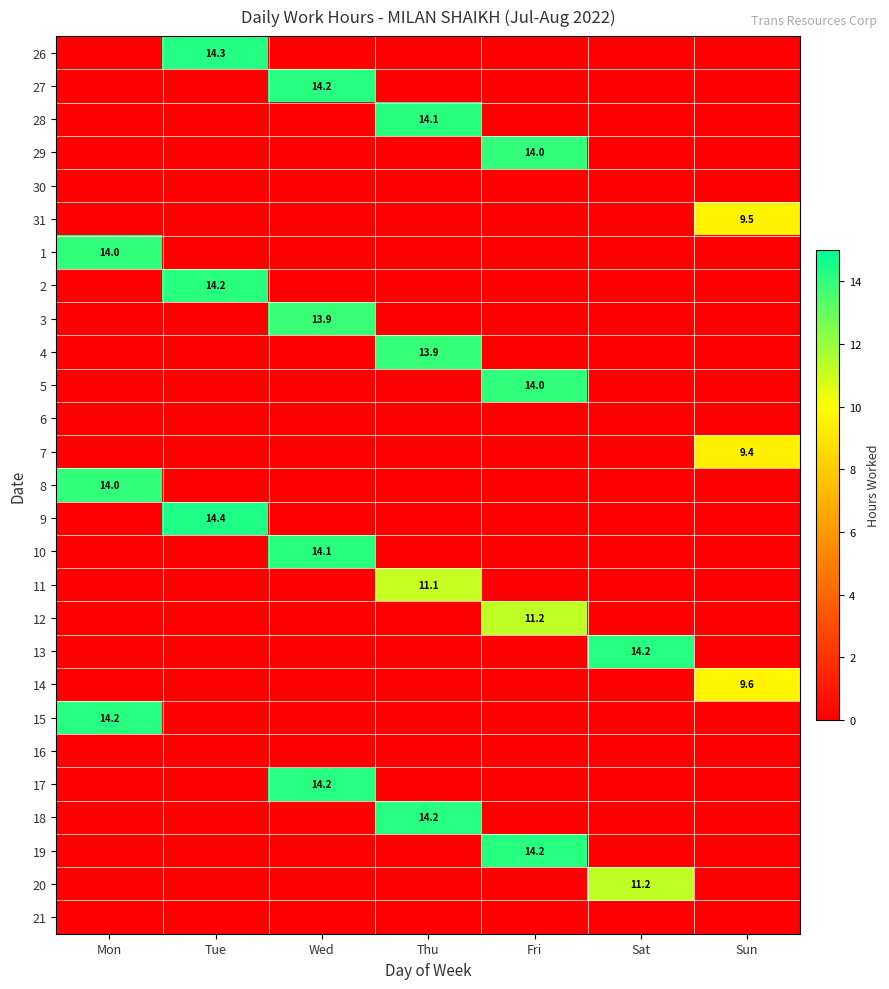

Rank the categories by 1 value from lowest to highest.

Tue, Wed, Thu, Fri, Sat, Sun, Mon